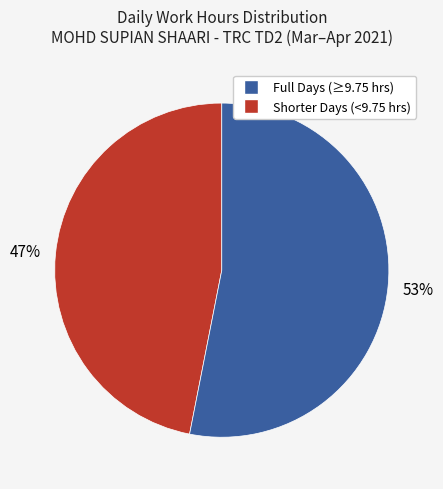

Count the number of slices in the pie.

2